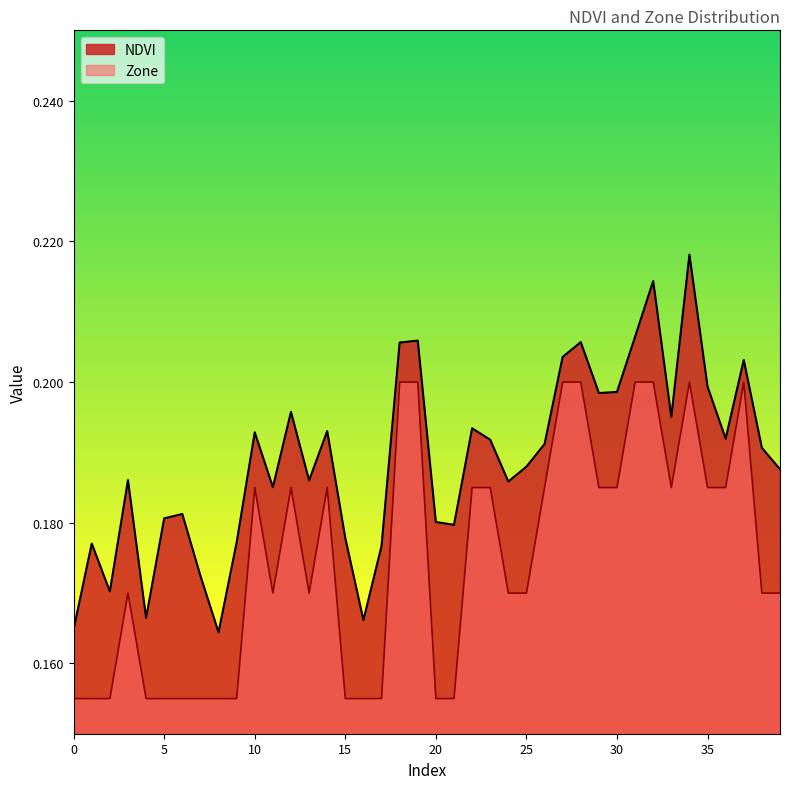

At which label does NDVI reach its minimum?

8